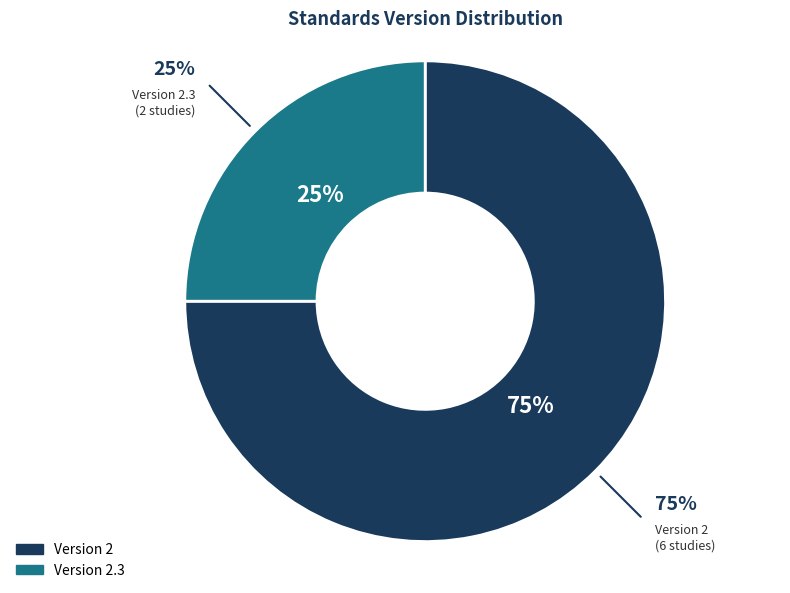

The Healthy Families America (HFA)® slice represents 22% of the pie. True or false?

False